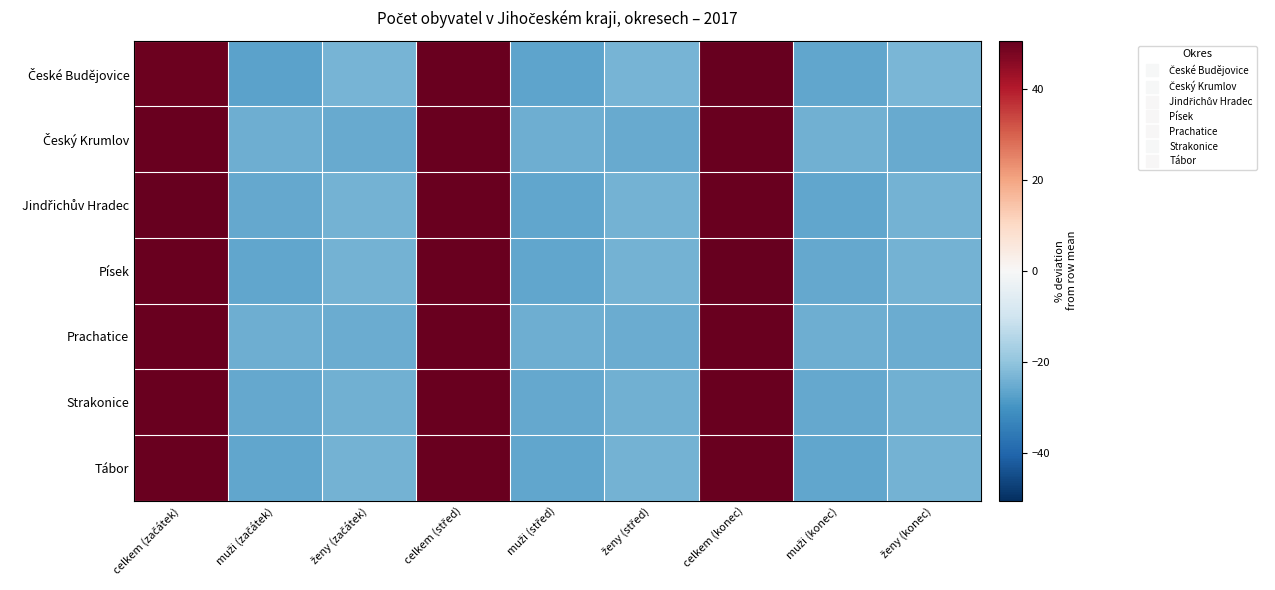

At which category is the sum across all series the highest?

celkem (konec)